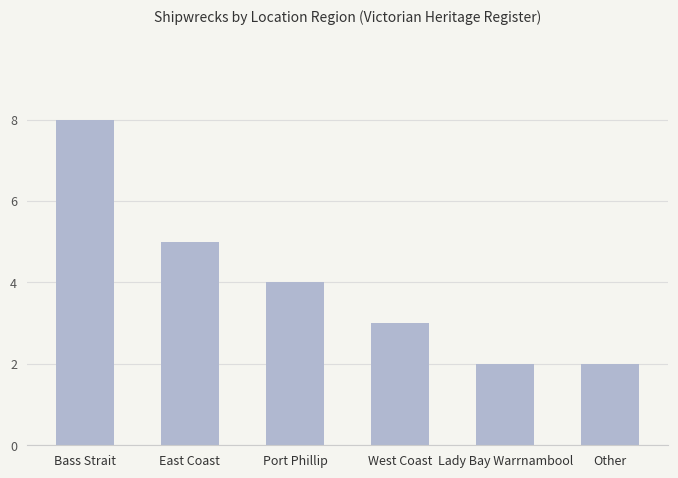

At which label does the data first exceed 4?

Bass Strait